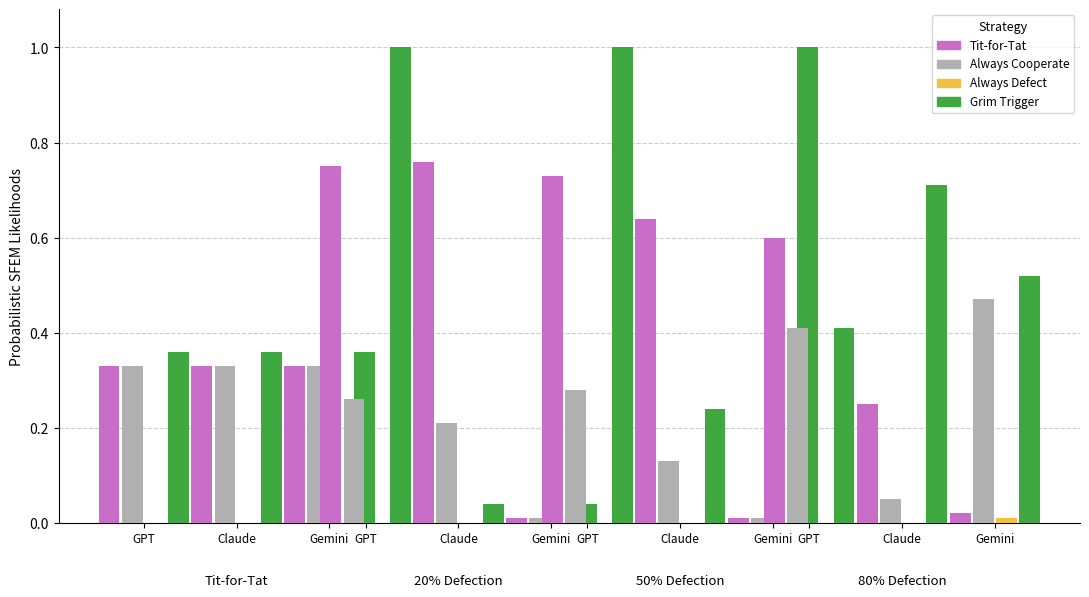

The value of Grim Trigger at 2 is 0.4. True or false?

True